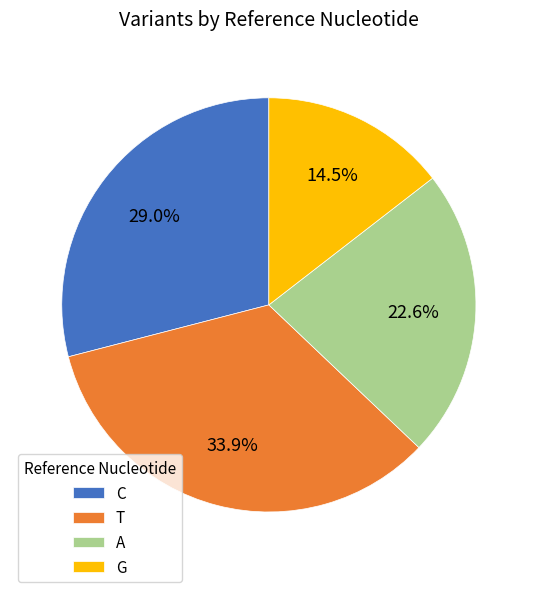

How many segments does this pie chart have?

4